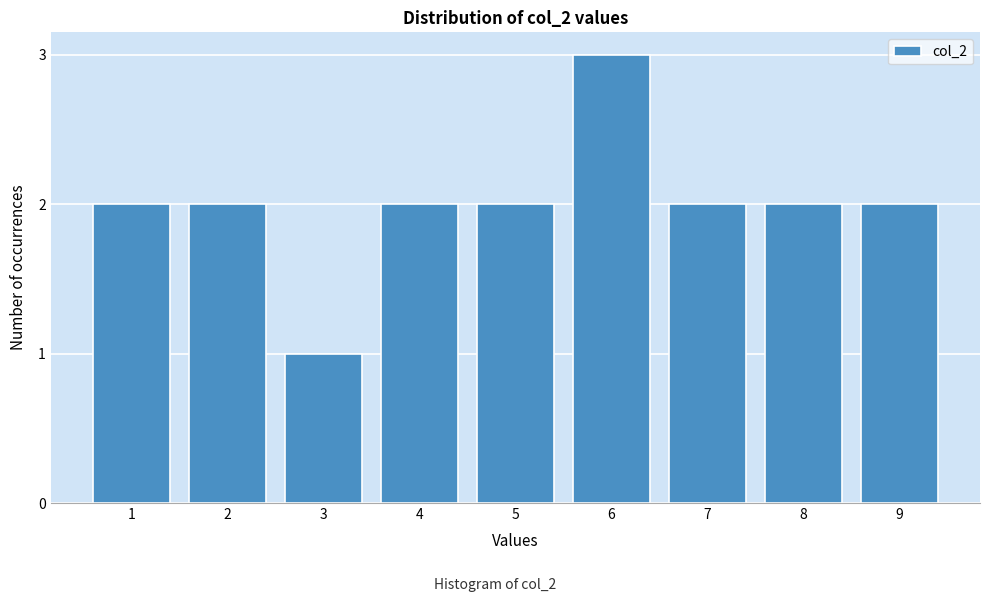

Reading left to right, transcribe all the data shown in this chart.

2	2	1	2	2	3	2	2	2